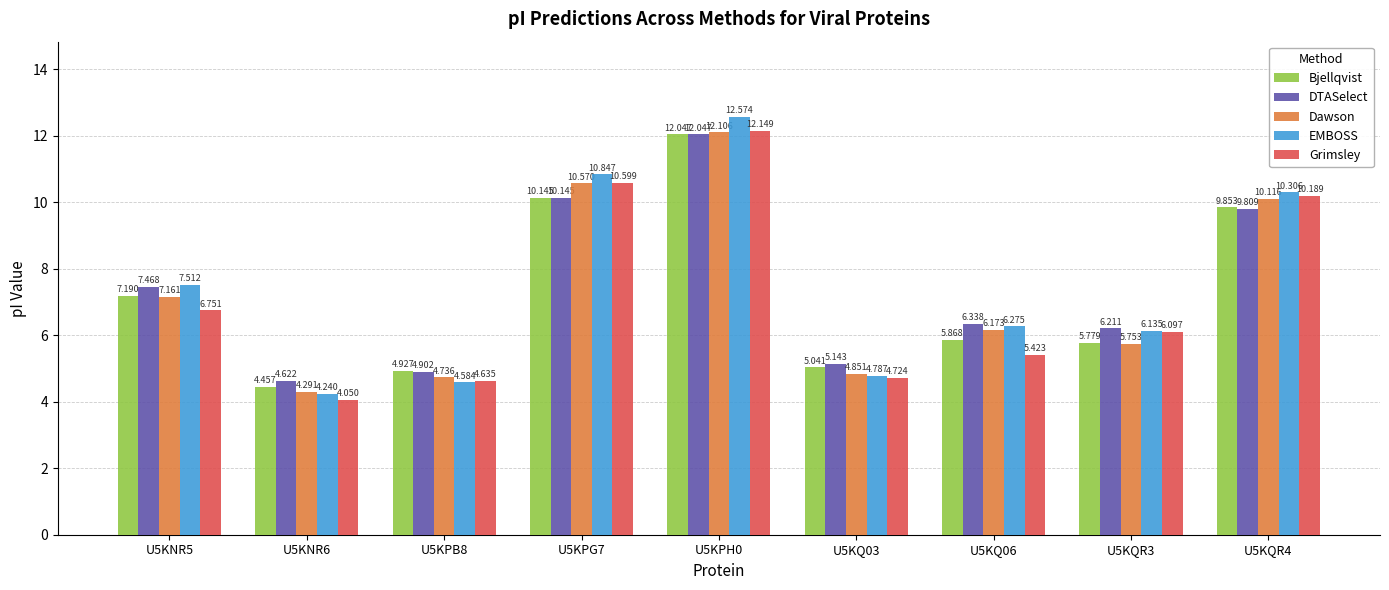

The Bjellqvist series shows 9.9 at U5KQR4. True or false?

True